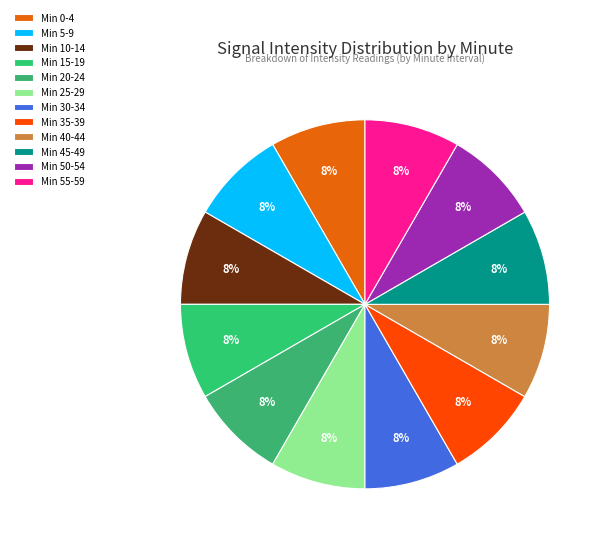

Count the number of slices in the pie.

12